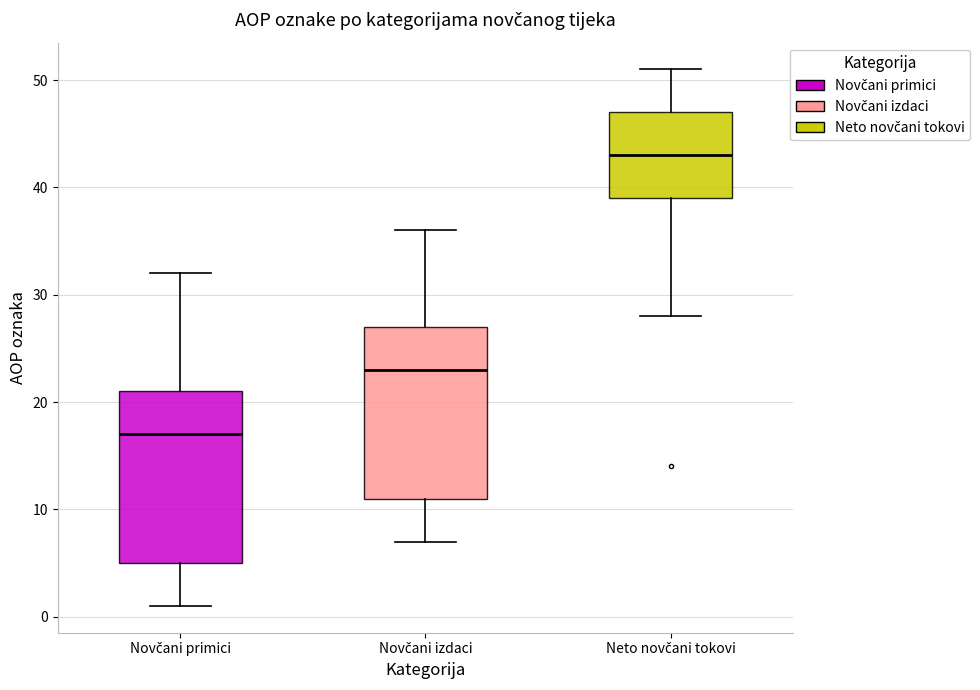

Where is the lower edge of the box for Novčani primici on the y-axis? The values are not printed on the chart, so give them approximately, as read against the axis.

5